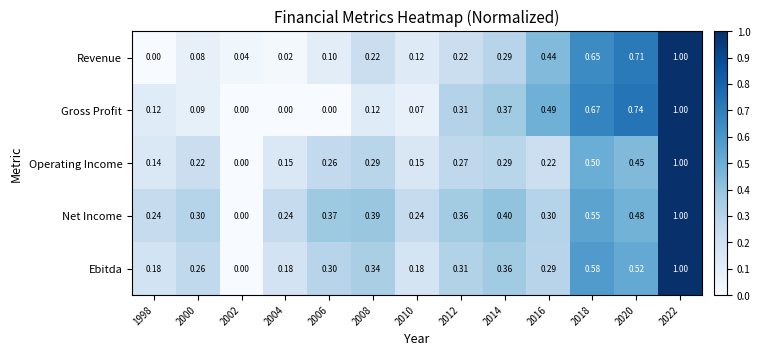

Rank the series at 2006 from highest to lowest value.

Net Income, Ebitda, Operating Income, Revenue, Gross Profit